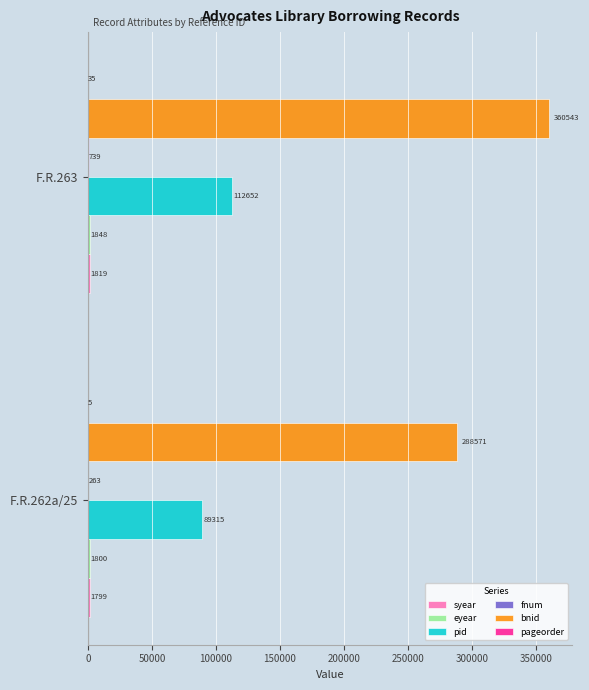

At which category is the sum across all series the highest?

F.R.263